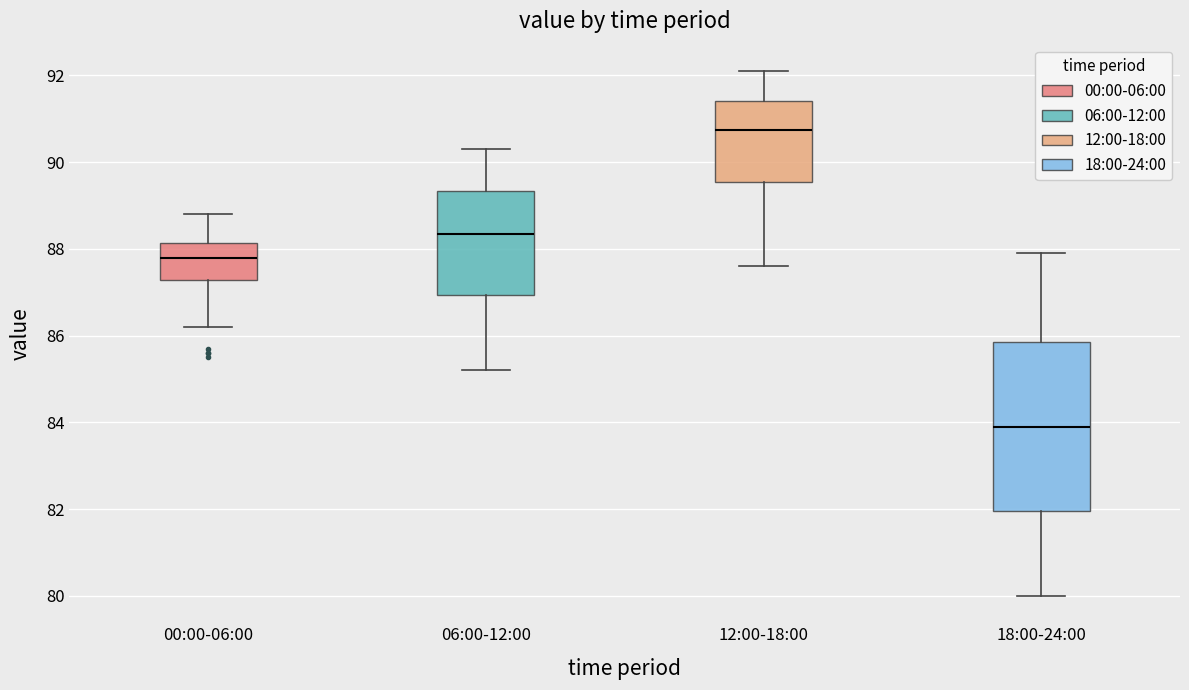

Comparing the boxes themselves (not the whiskers), which one is the tallest?

18:00-24:00